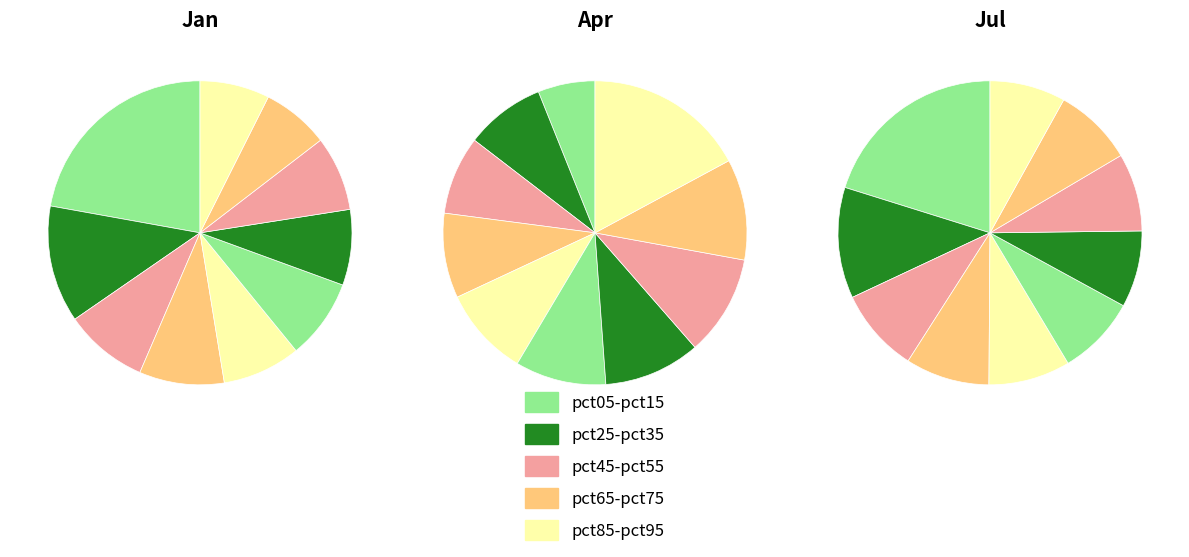

How many slices are in this pie chart?

10